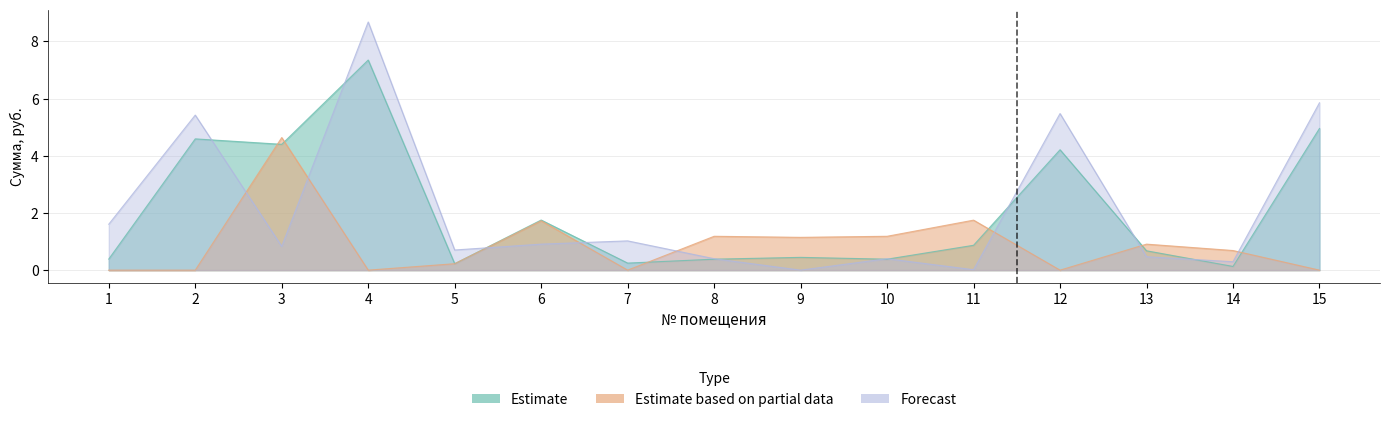

List the labels in order of Estimate value, smallest first.

14, 5, 7, 8, 10, 1, 9, 13, 11, 6, 12, 3, 2, 15, 4